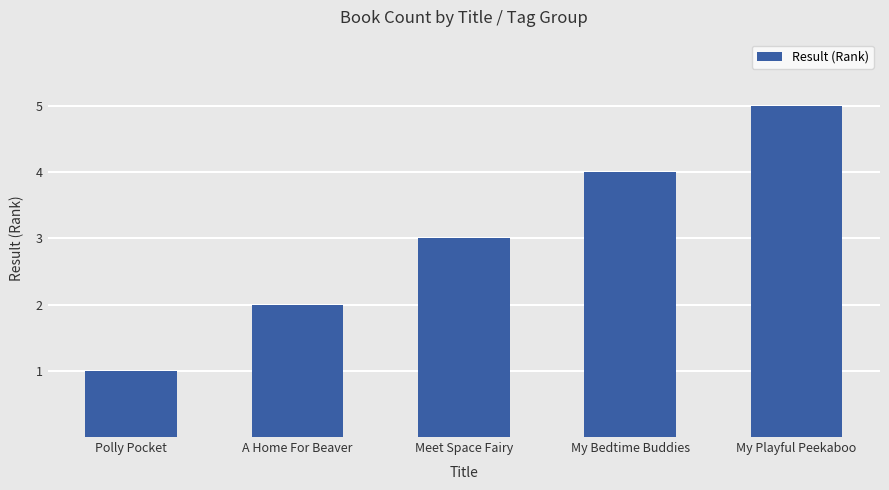

List the labels in order of value, largest first.

My Playful Peekaboo, My Bedtime Buddies, Meet Space Fairy, A Home For Beaver, Polly Pocket